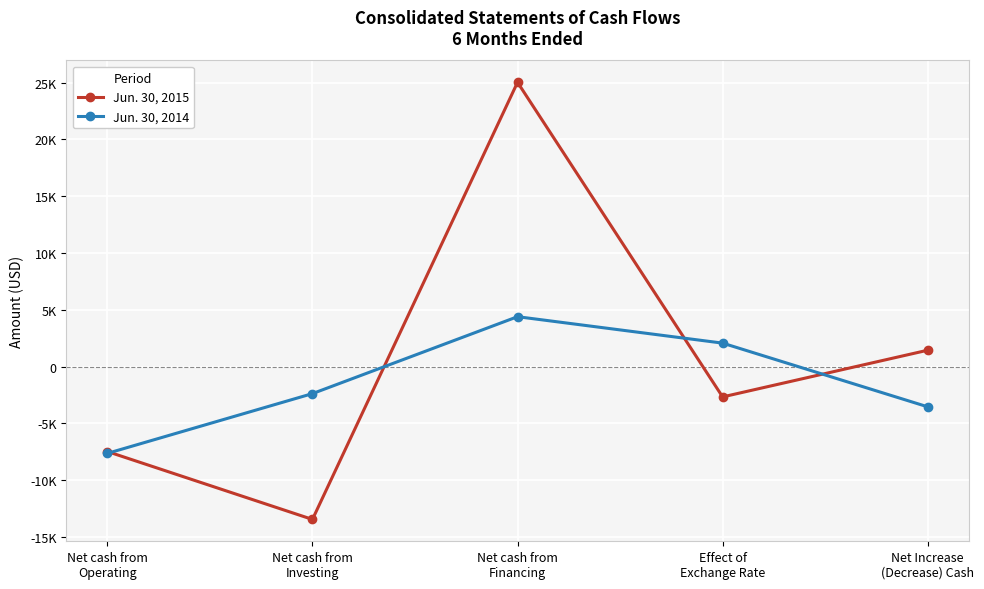

Is it true that Jun. 30, 2015 equals 2039 at Net Increase
(Decrease) Cash?

False